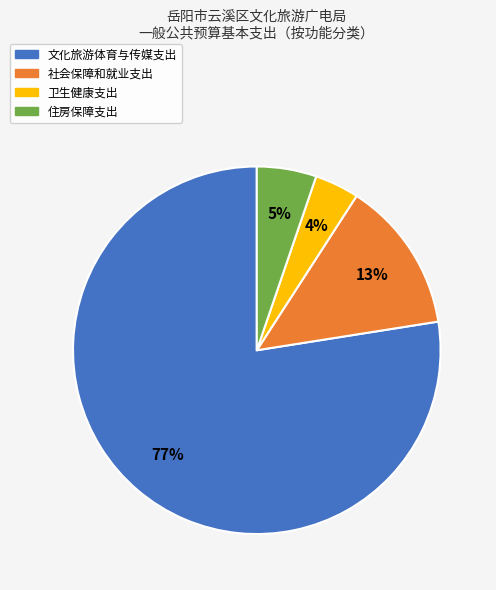

Between 文化旅游体育与传媒支出 and 卫生健康支出, which is larger?

文化旅游体育与传媒支出